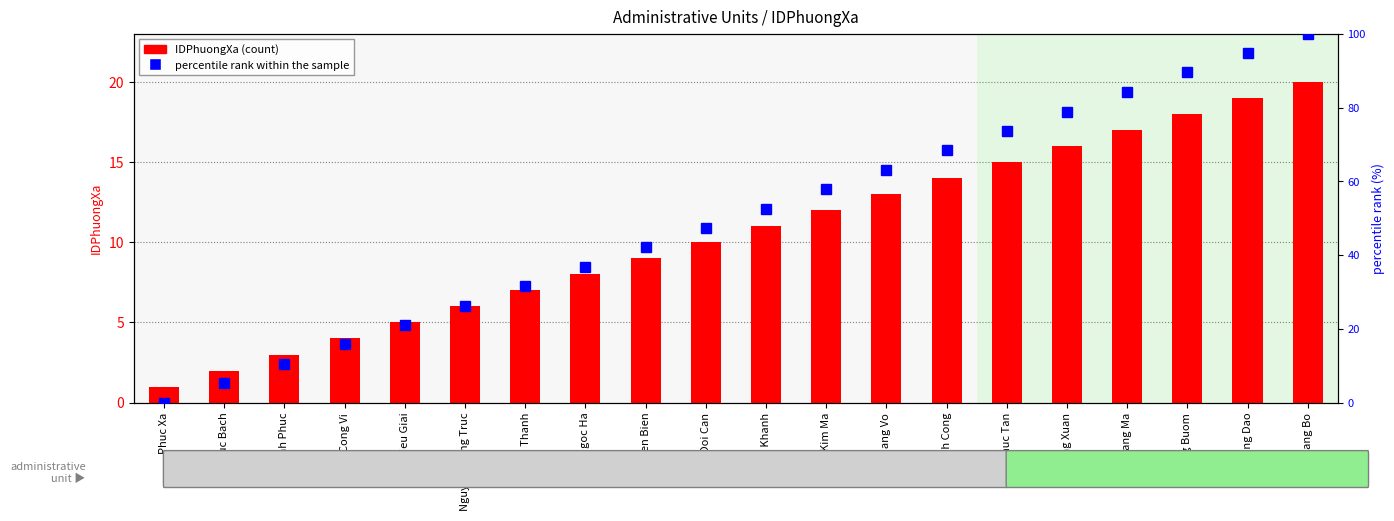

Rank the categories by percentile rank within the sample value from lowest to highest.

Phuc Xa, Truc Bach, Vinh Phuc, Cong Vi, Lieu Giai, Nguyen Trung Truc, Quan Thanh, Ngoc Ha, Dien Bien, Doi Can, Ngoc Khanh, Kim Ma, Giang Vo, Thanh Cong, Phuc Tan, Dong Xuan, Hang Ma, Hang Buom, Hang Dao, Hang Bo